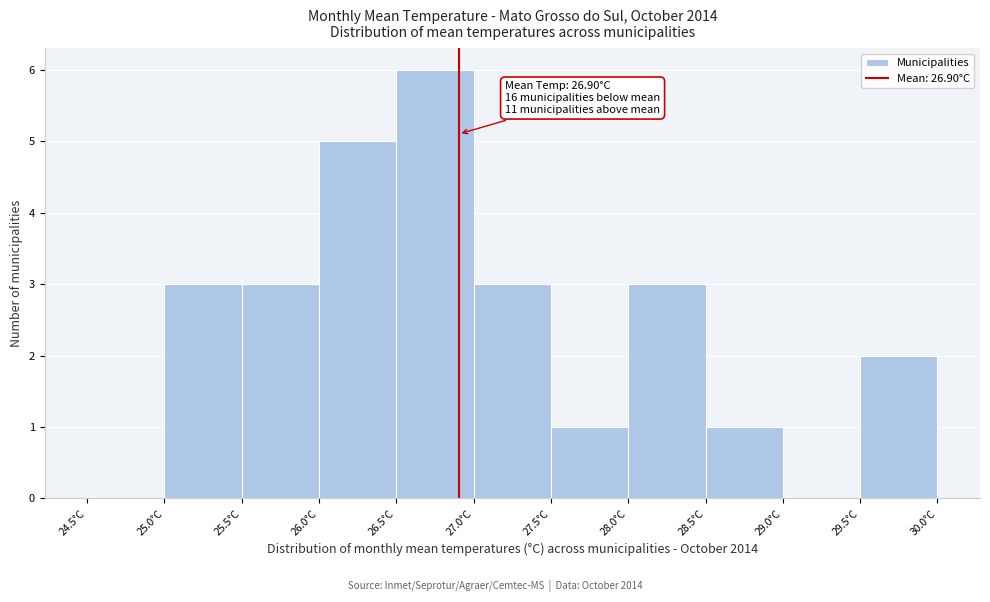

Which range on the x-axis has the tallest bar?

26.5 to 27.0